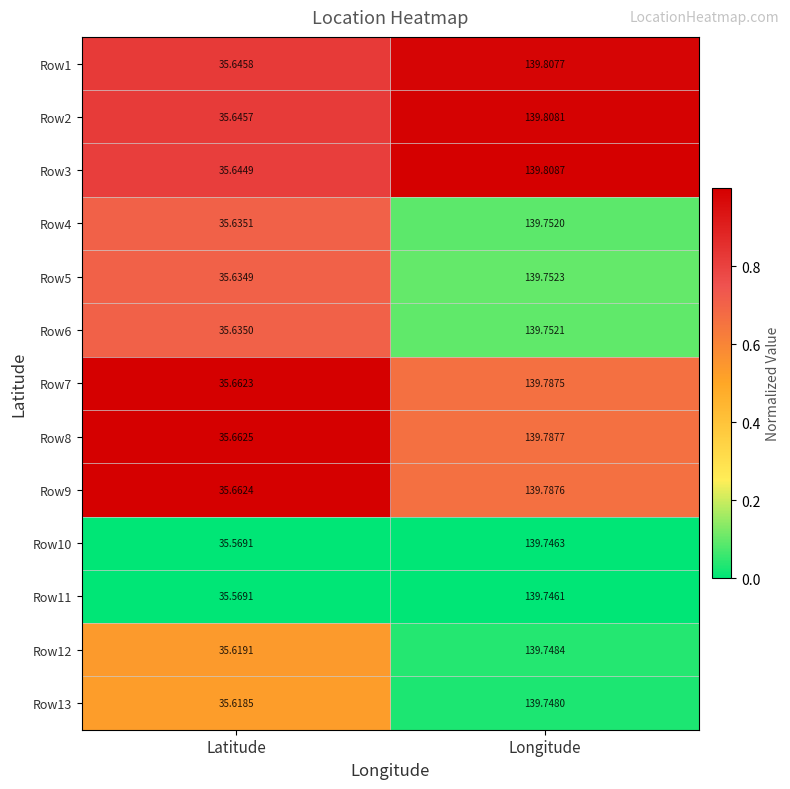

Count the number of data series in this chart.

13